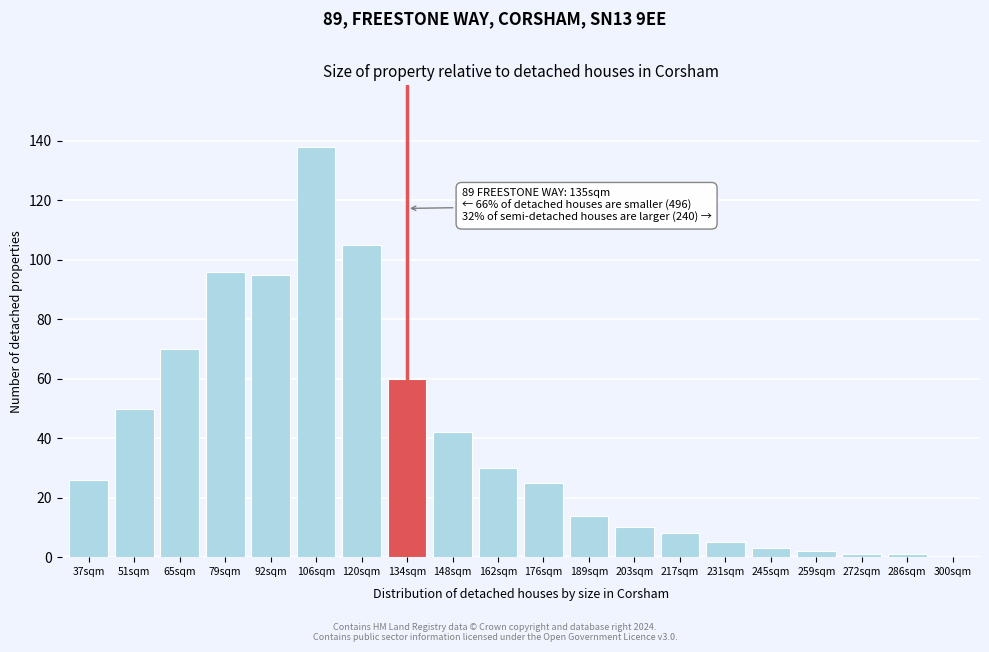

Reading right to left, list all the values displayed in this chart.

300sqm=0	286sqm=1	272sqm=1	259sqm=2	245sqm=3	231sqm=5	217sqm=8	203sqm=10	189sqm=14	176sqm=25	162sqm=30	148sqm=42	134sqm=60	120sqm=105	106sqm=138	92sqm=95	79sqm=96	65sqm=70	51sqm=50	37sqm=26